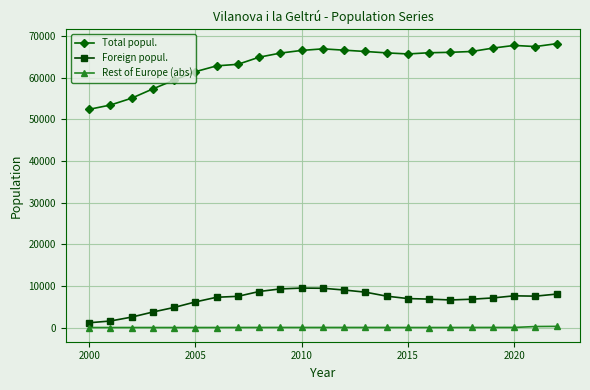

Which series has the largest range (max minus min)?

Total popul.